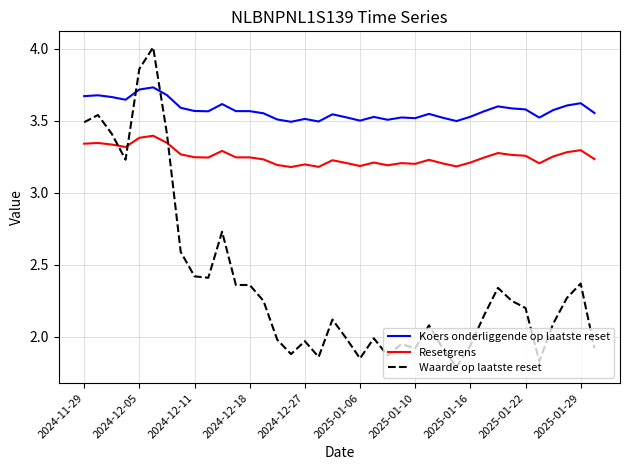

Which series has the widest spread of values?

Waarde op laatste reset